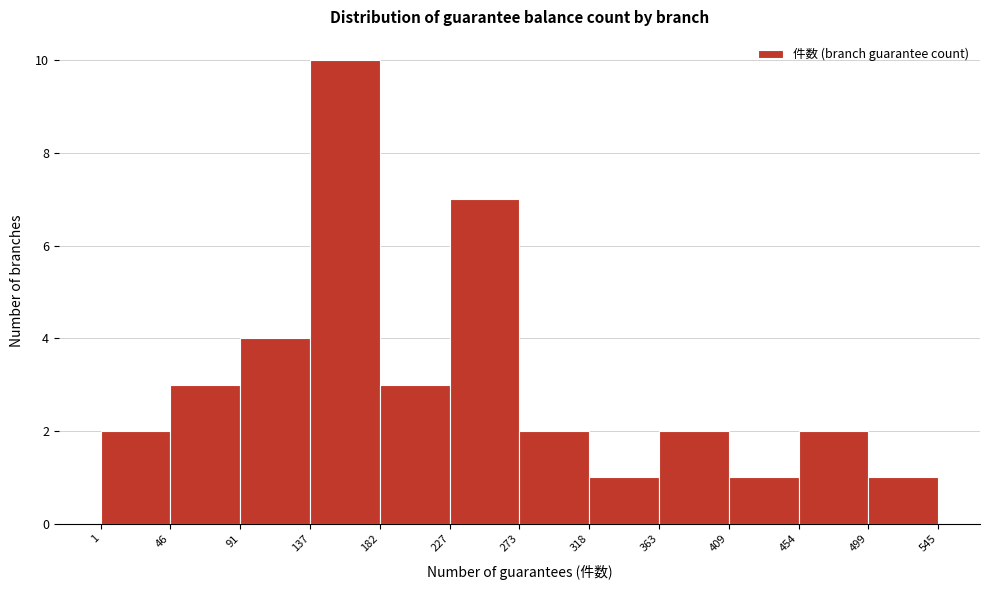

Which range on the x-axis has the tallest bar?

137 to 182